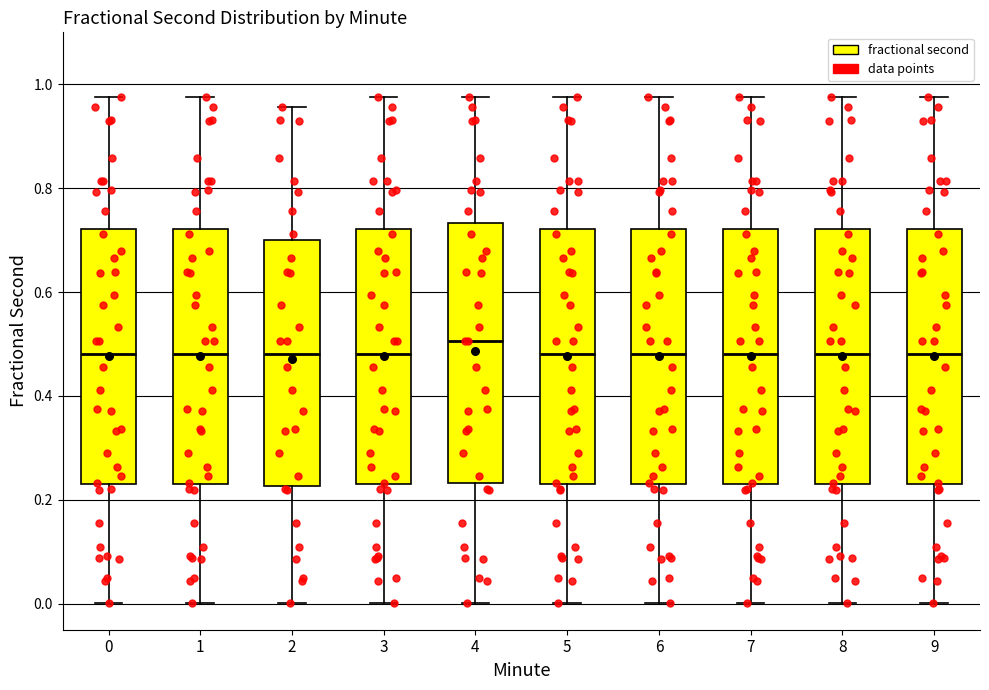

Which box has the highest median line?

4